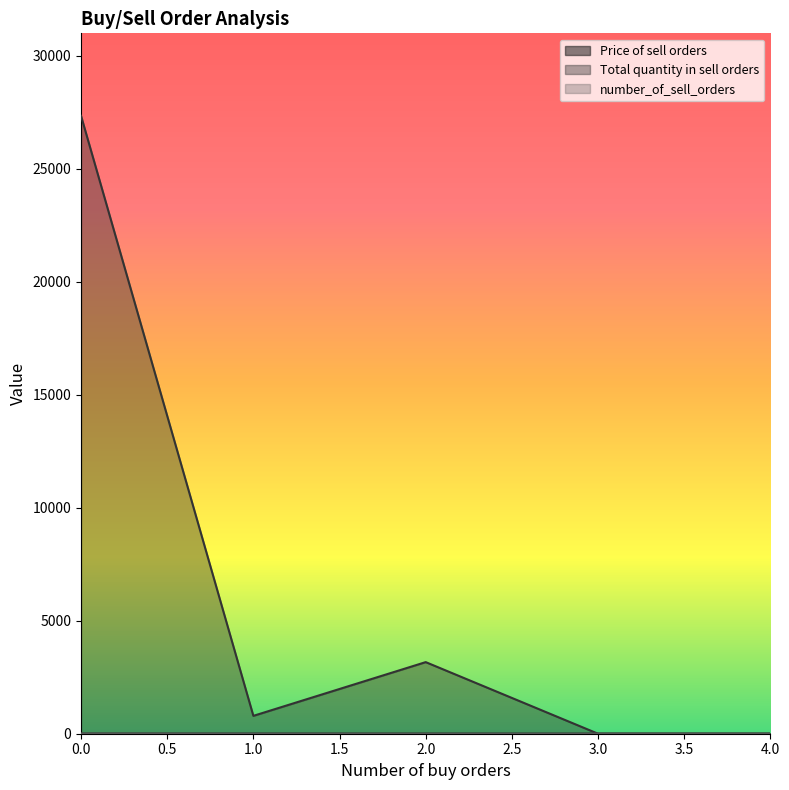

How many interior local valleys does the Total quantity in sell orders series have?

1